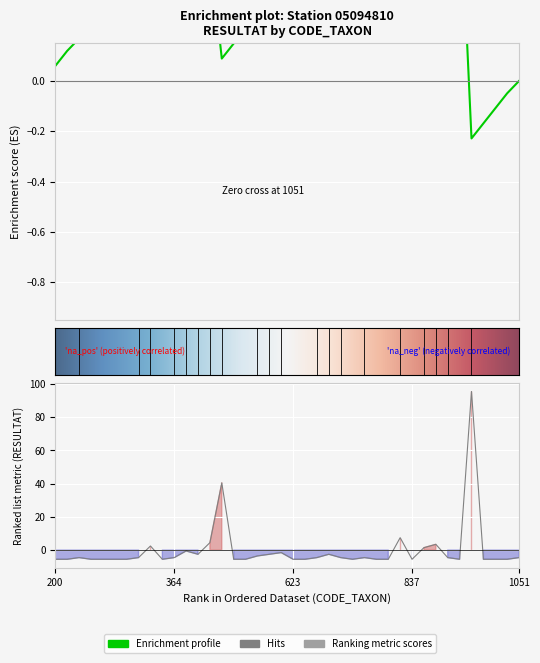

What is the value of the 27th point from the left?

-4.5